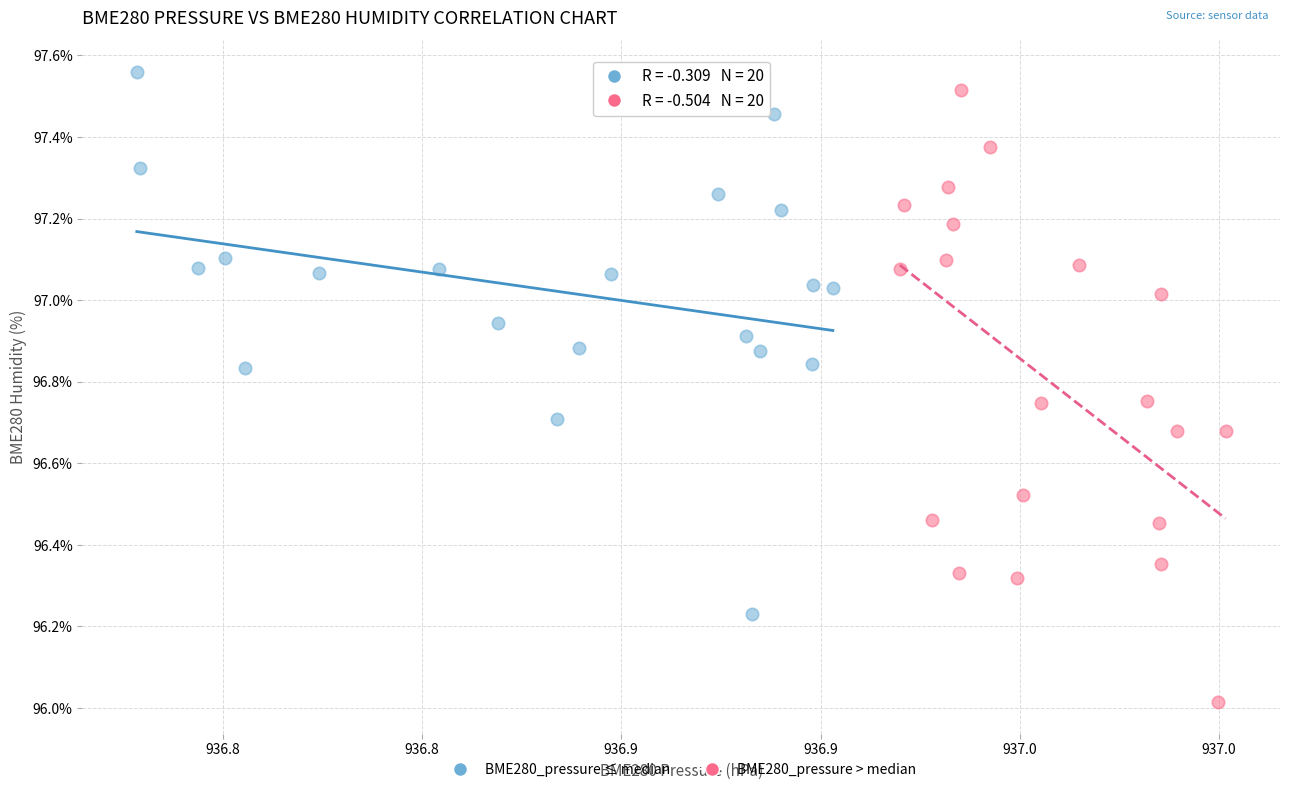

Which series contains the lowest Y value?

BME280_pressure > median